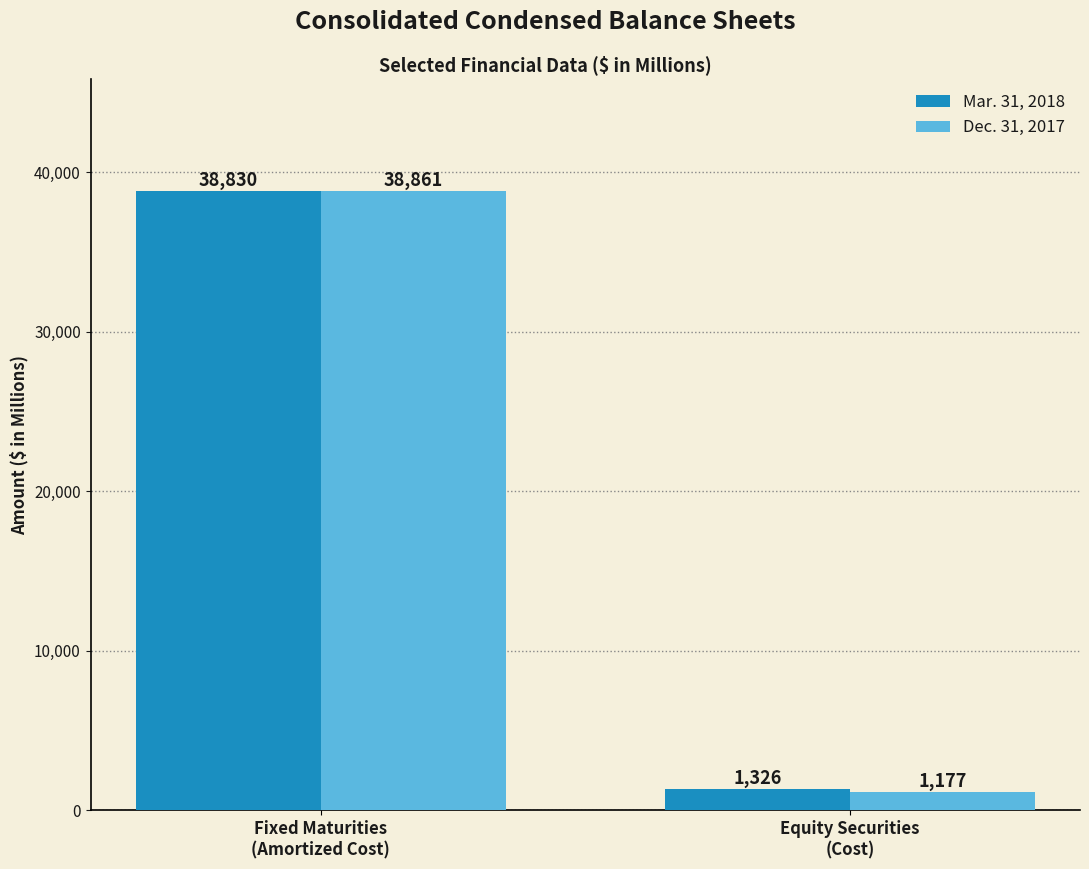

Which category has the highest value across all series?

Fixed Maturities
(Amortized Cost)